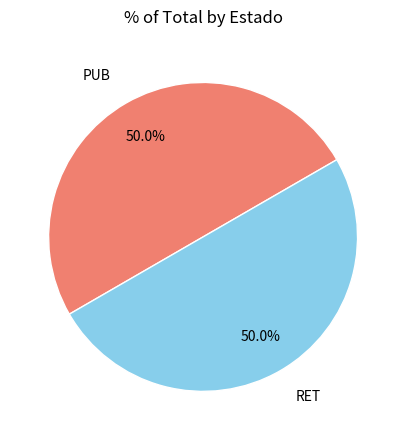

To the nearest percent, what is the average slice percentage?

50%